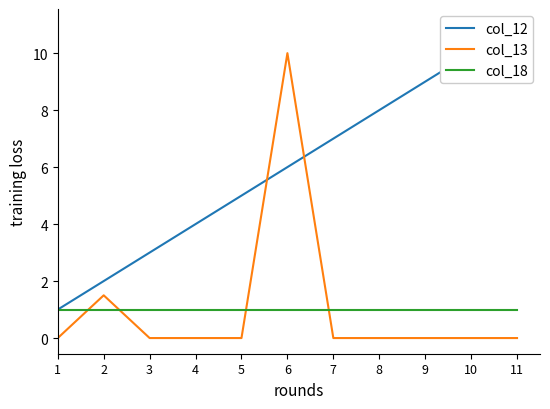

How many distinct data groups are displayed?

3